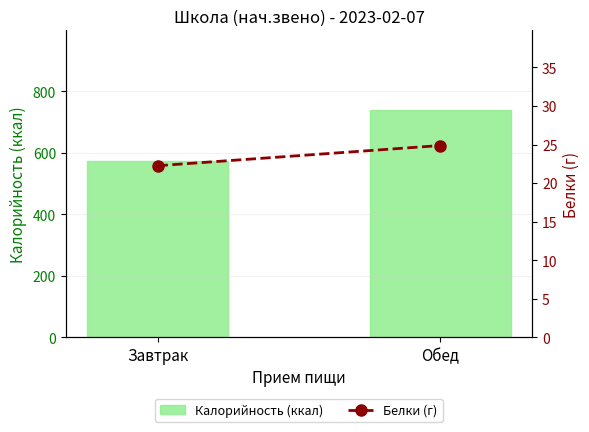

What is the greatest value displayed?

739.0